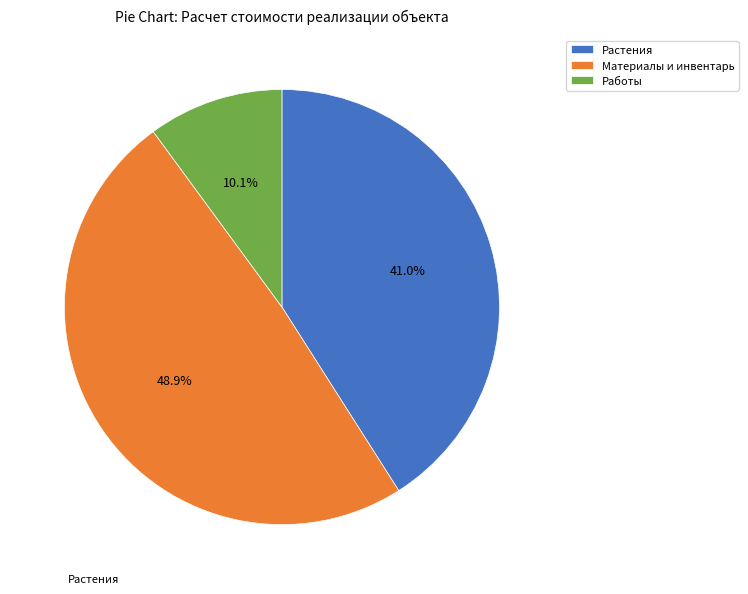

Rank the categories by value from highest to lowest.

Материалы и инвентарь, Растения, Работы